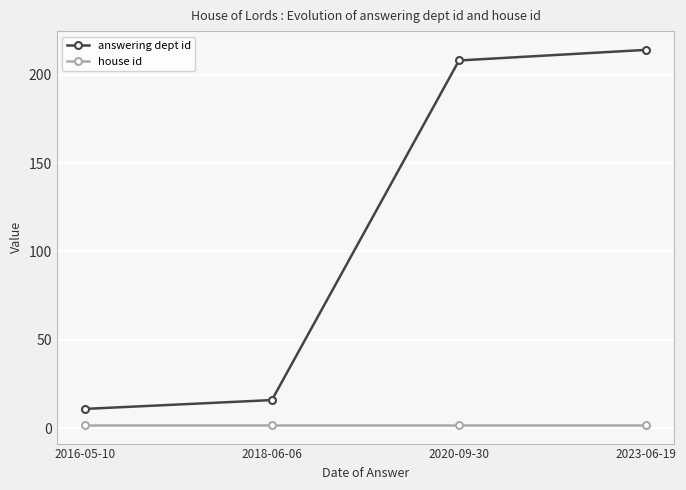

What is the total value across all series at 2023-06-19?

216